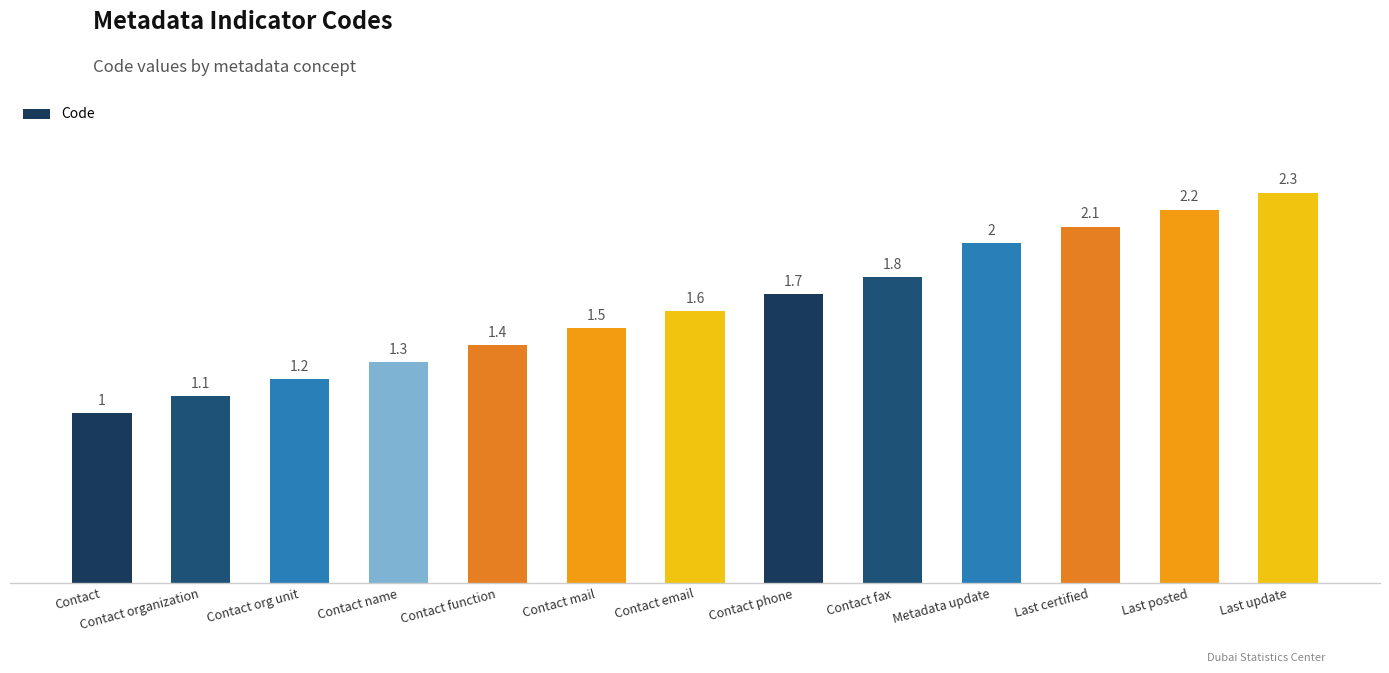

Reading left to right, list all the values displayed in this chart.

Contact=1.0	Contact organization=1.1	Contact org unit=1.2	Contact name=1.3	Contact function=1.4	Contact mail=1.5	Contact email=1.6	Contact phone=1.7	Contact fax=1.8	Metadata update=2.0	Last certified=2.1	Last posted=2.2	Last update=2.3